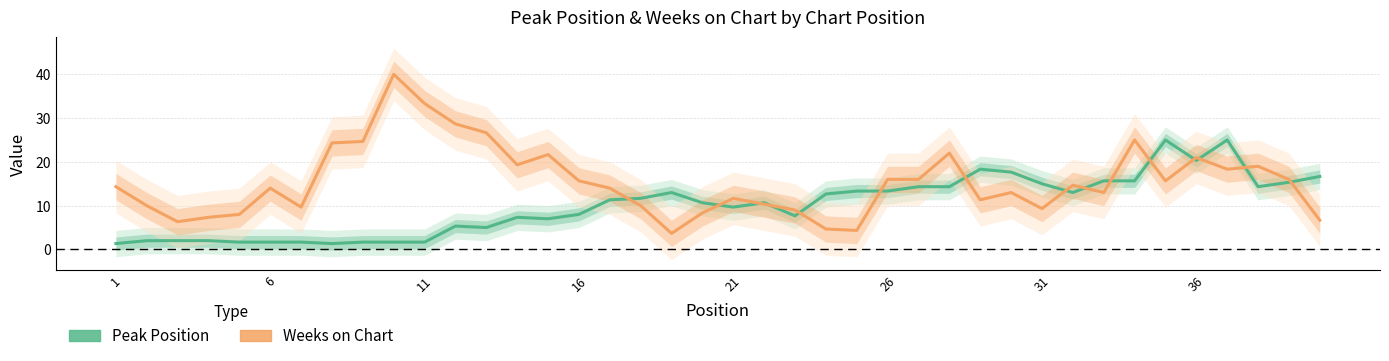

How many interior local peaks does the Peak Position series have?

7